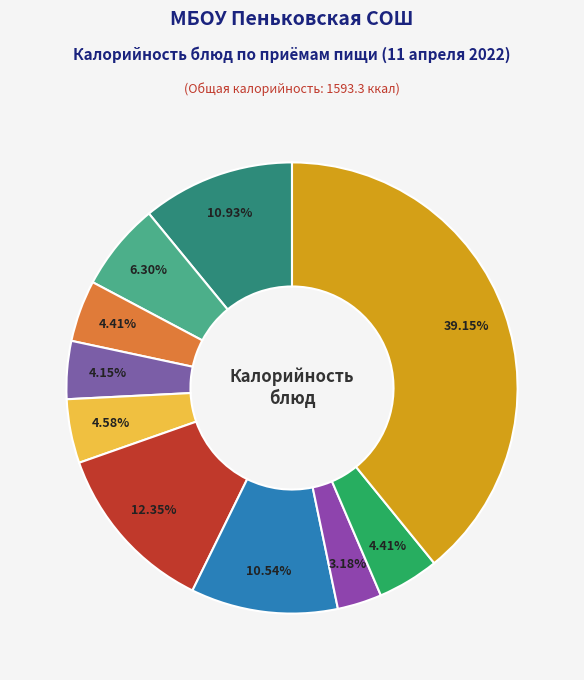

How many segments does this pie chart have?

10